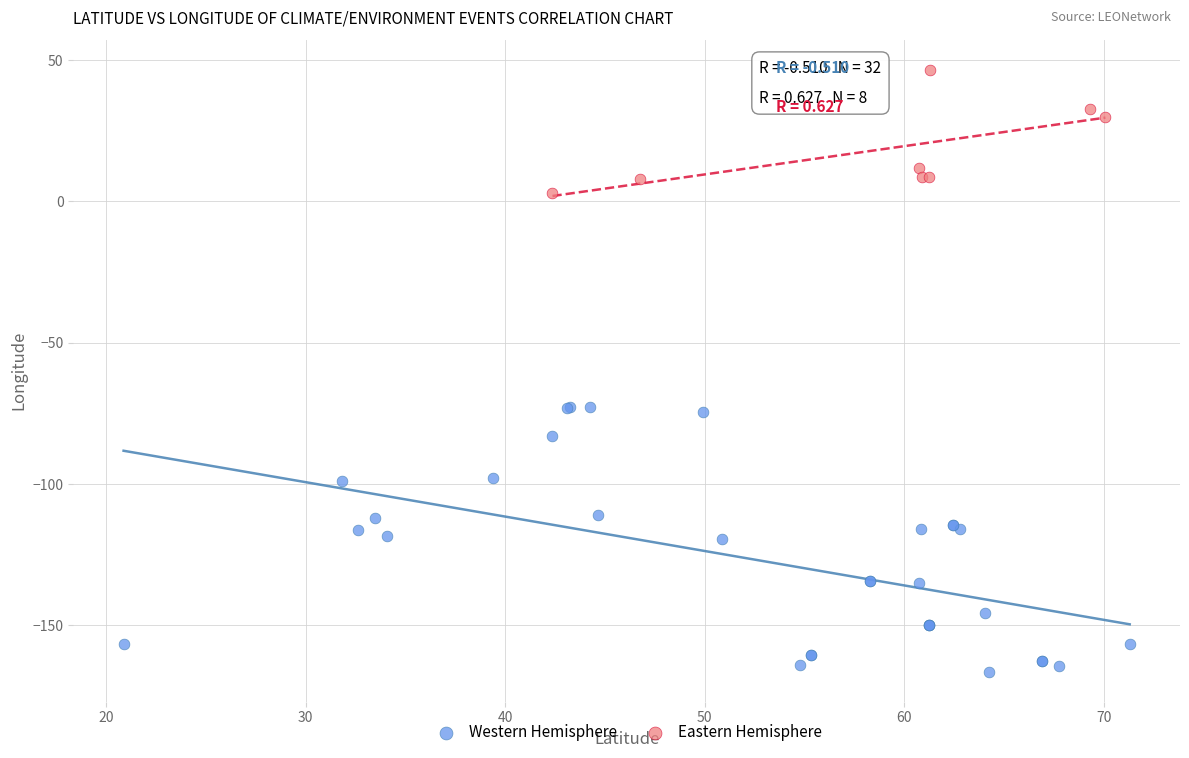

Which series has the widest spread of Y values?

Western Hemisphere